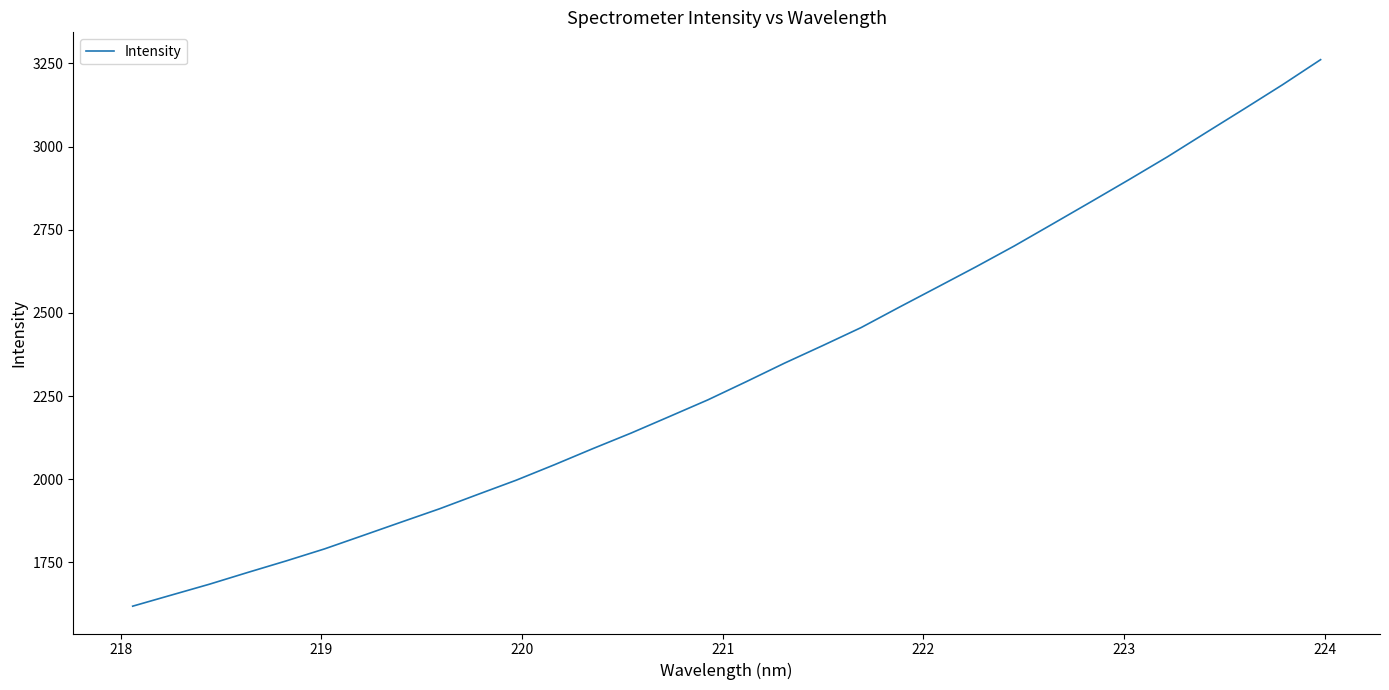

What is the difference between the maximum and minimum values?

1642.8